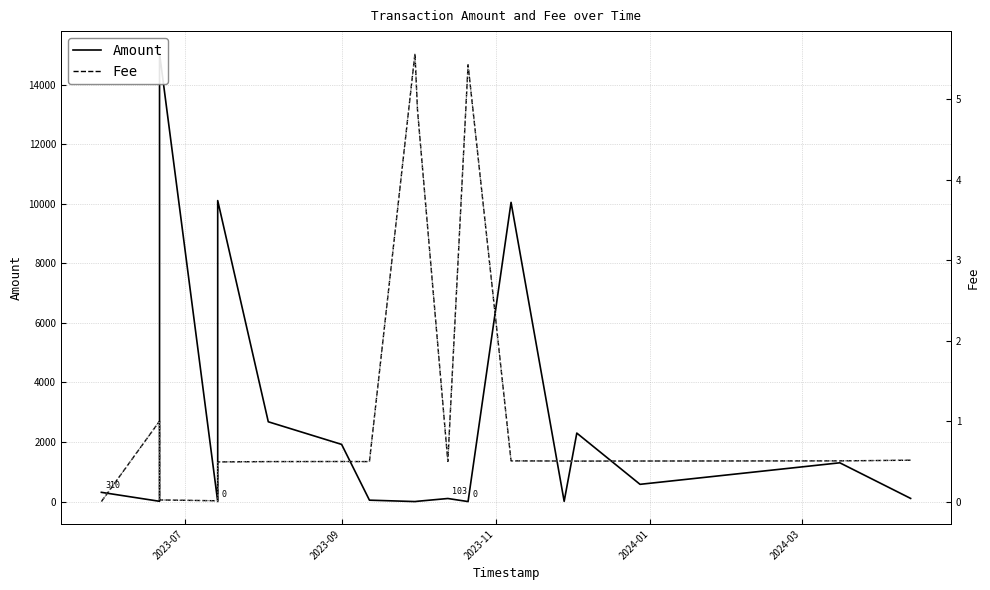

Reading left to right, extract all data points from this chart.

Amount: 310.0	9.0	466.7	7234.0	15050.2	0.0	10110.0	2680.0	1920.0	47.0	0.0	10.0	103.0	0.0	10050.0	8.0	2300.0	579.0	1302.0	106.0
Fee: 0.0	1.0	1.0	1.0	0.0	0.0	0.5	0.5	0.5	0.5	5.6	4.9	0.5	5.4	0.5	0.5	0.5	0.5	0.5	0.5
Fee (dotted): 0.0	1.0	1.0	1.0	0.0	0.0	0.5	0.5	0.5	0.5	5.6	4.9	0.5	5.4	0.5	0.5	0.5	0.5	0.5	0.5